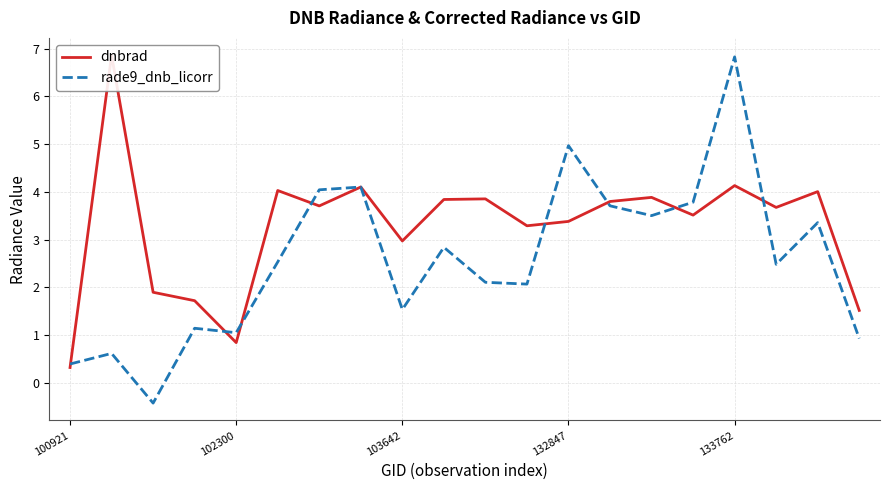

Rank the series by their average value, from lowest to highest.

rade9_dnb_licorr, dnbrad